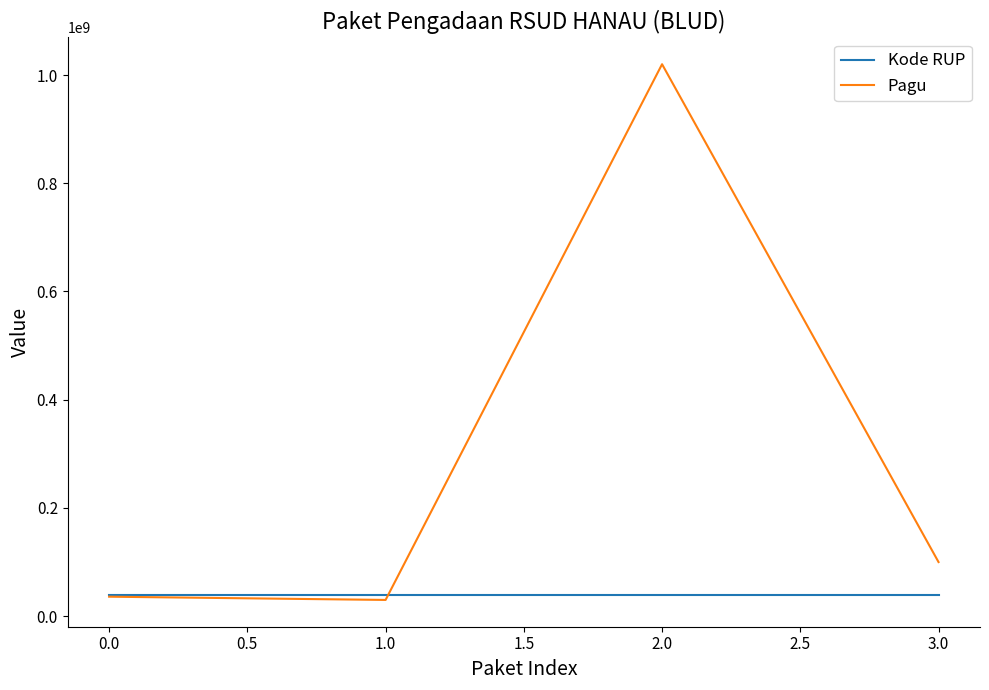

What is the highest value of the Kode RUP series?

38945797